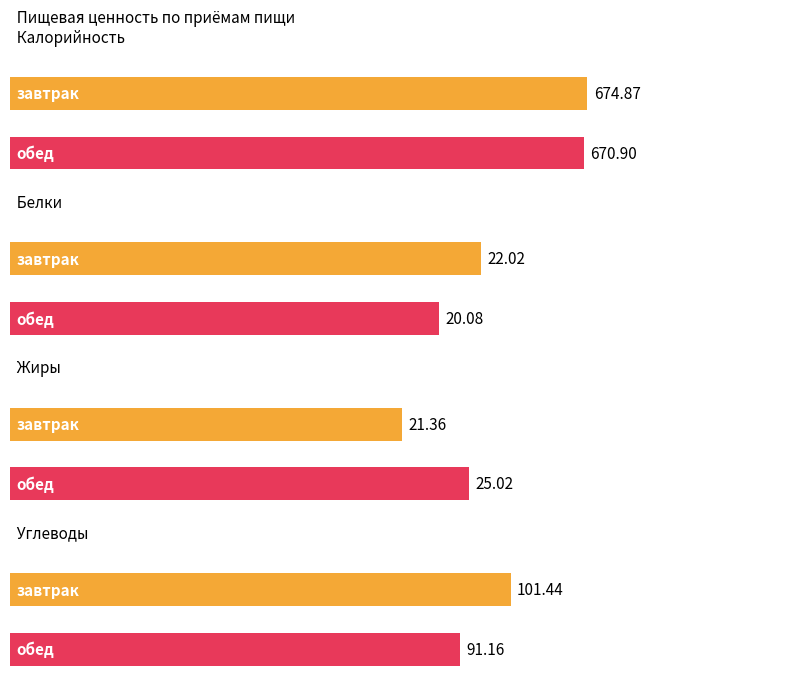

What is the label of the 2nd bar from the right?

завтрак